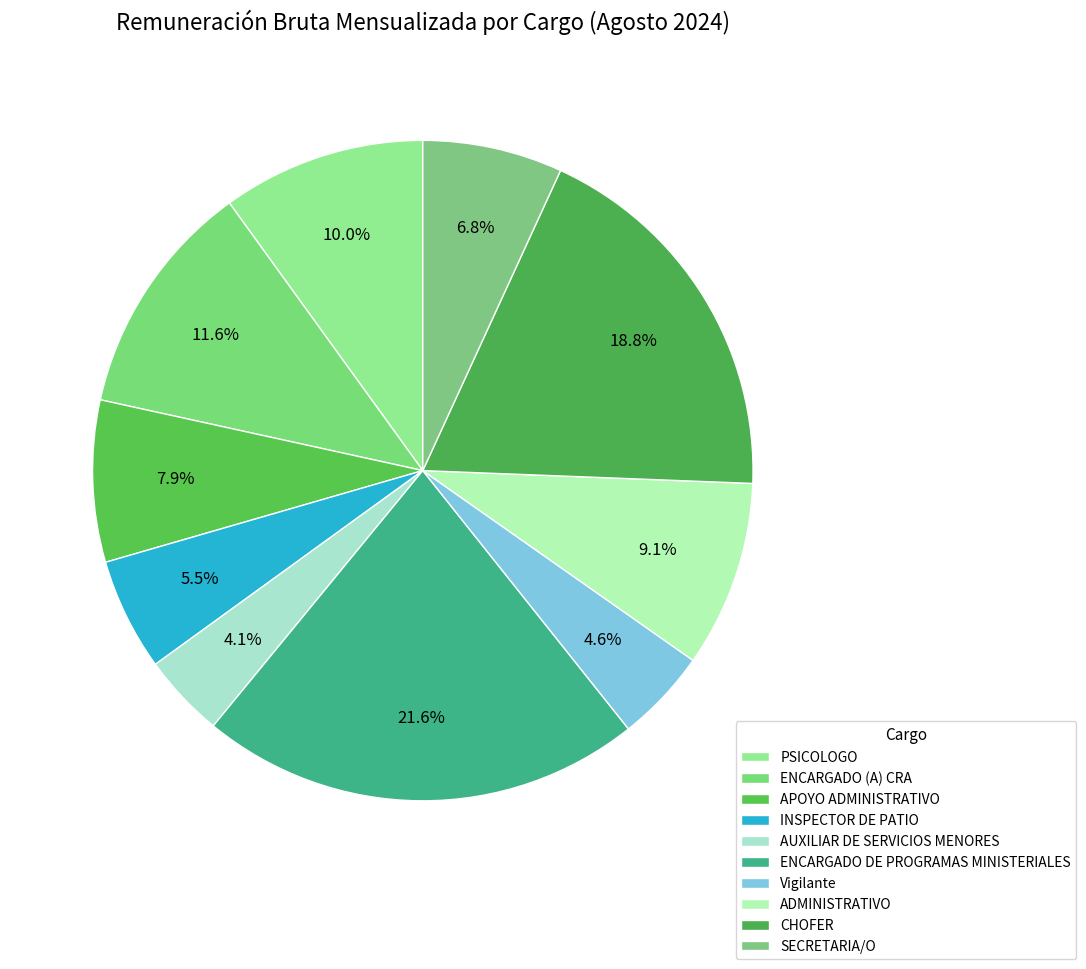

Which category has the smallest portion of the pie?

AUXILIAR DE SERVICIOS MENORES